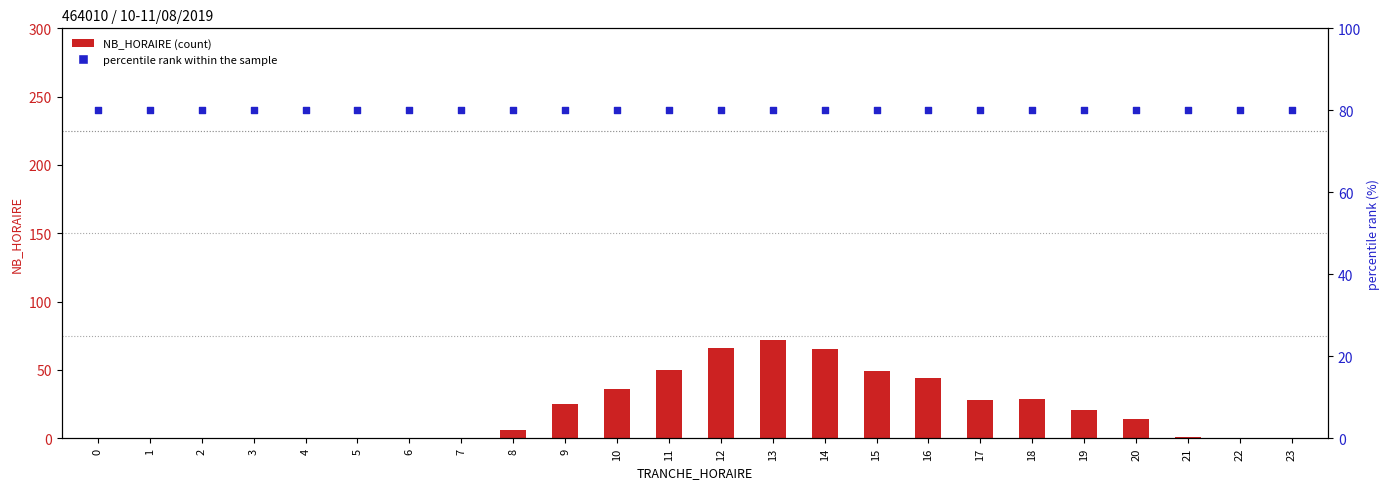

What are all the series names shown in the legend?

NB_HORAIRE, percentile rank within the sample